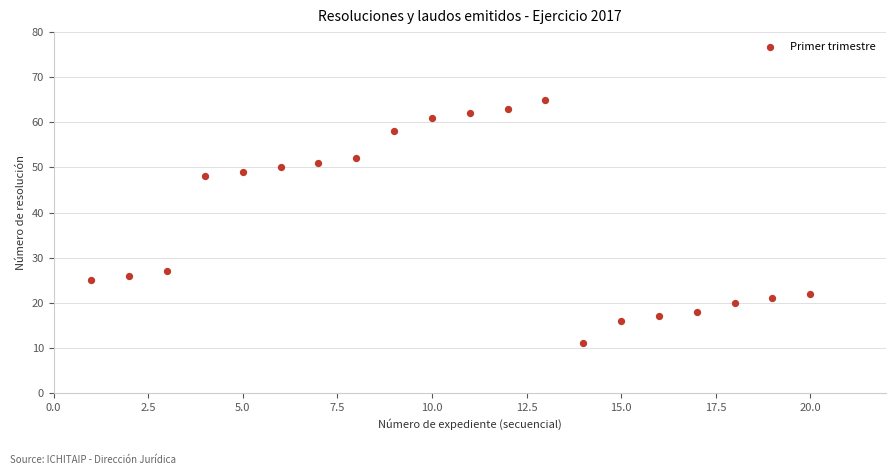

What is the range of X values (max minus min)?

19